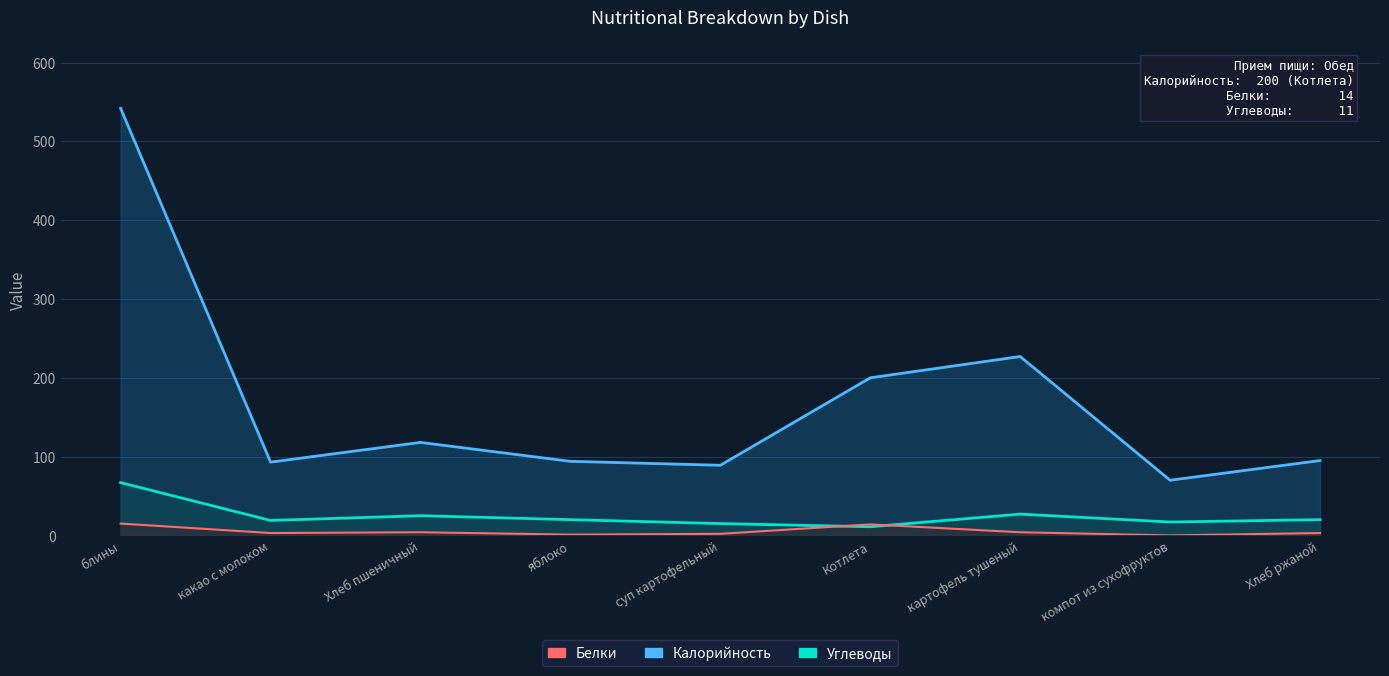

How many lines are shown in the chart?

3